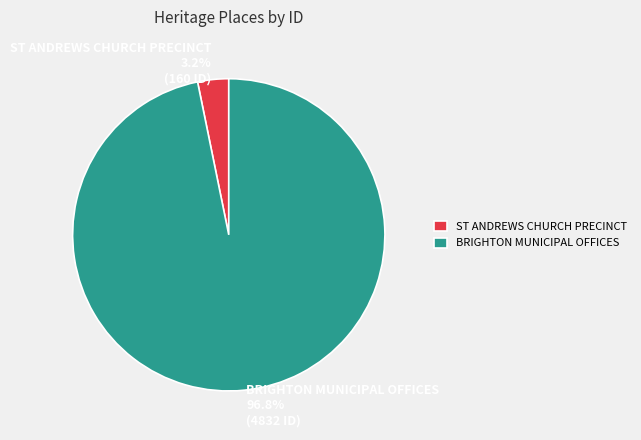

Rank the categories by value from highest to lowest.

BRIGHTON MUNICIPAL OFFICES, ST ANDREWS CHURCH PRECINCT